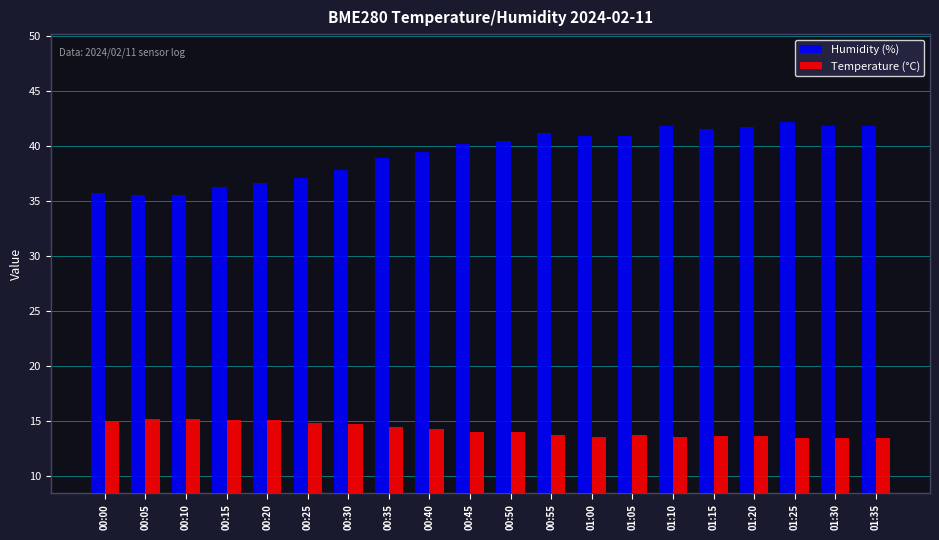

What is the sum of all Temperature (°C) values?

284.6